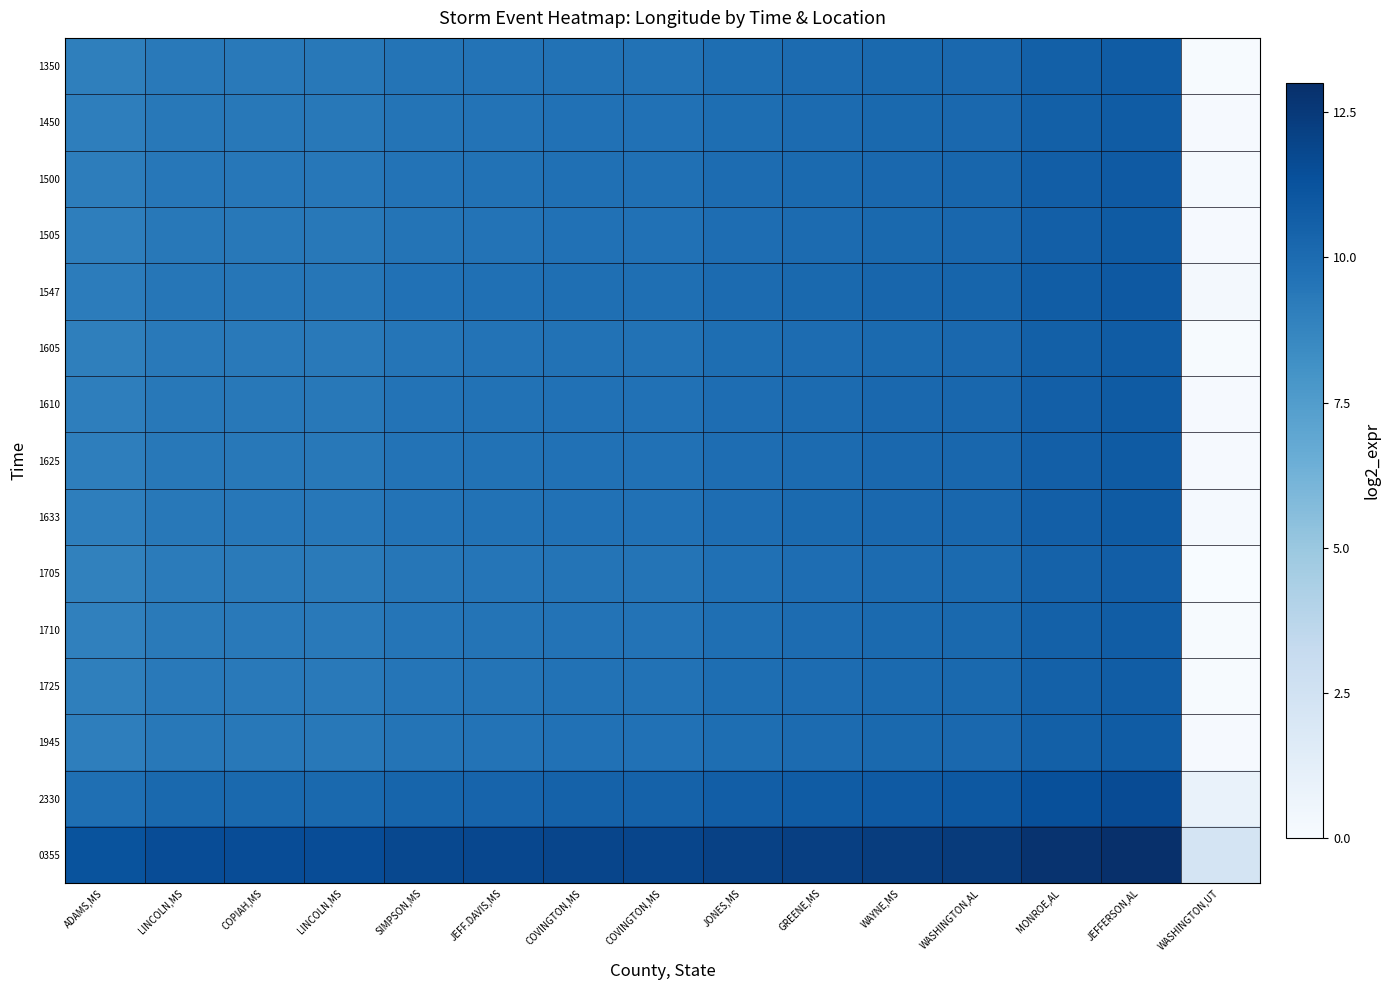

Count the number of categories in the chart.

15